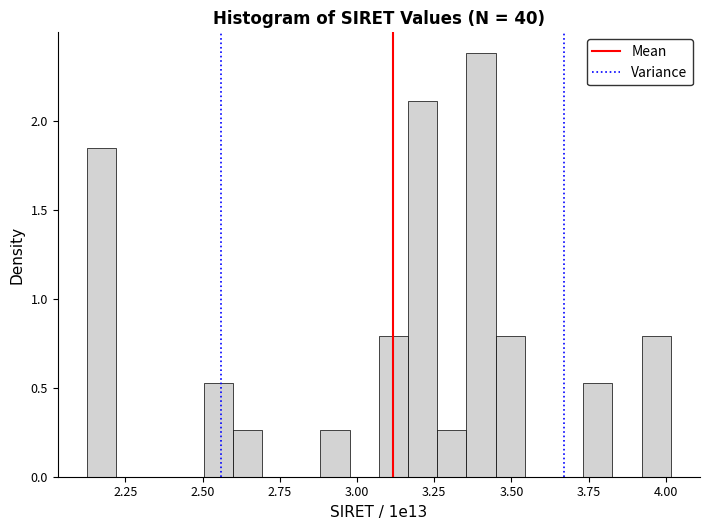

Around what value on the x-axis is the tallest bar? Give the approximate position of its centre, as read against the axis.

3.40